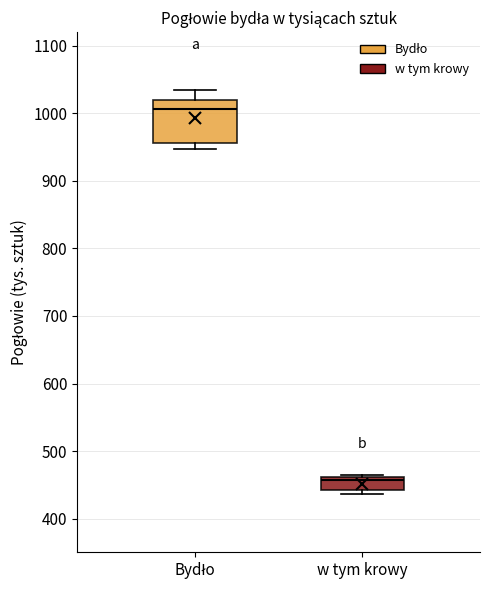

Which box's median line is the lowest?

w tym krowy